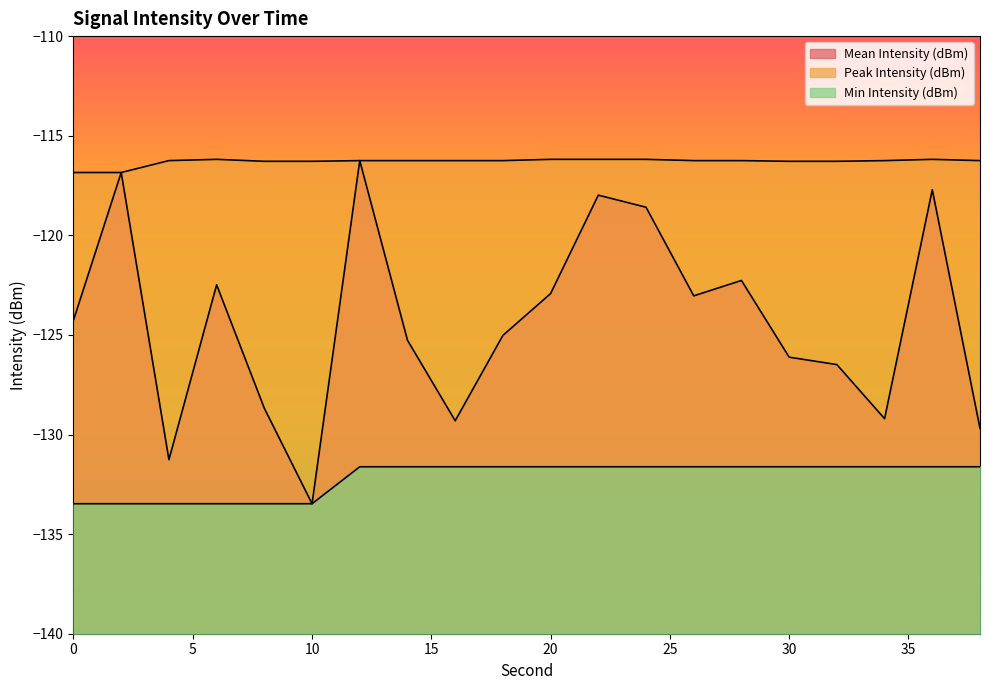

How many series are shown in this chart?

3